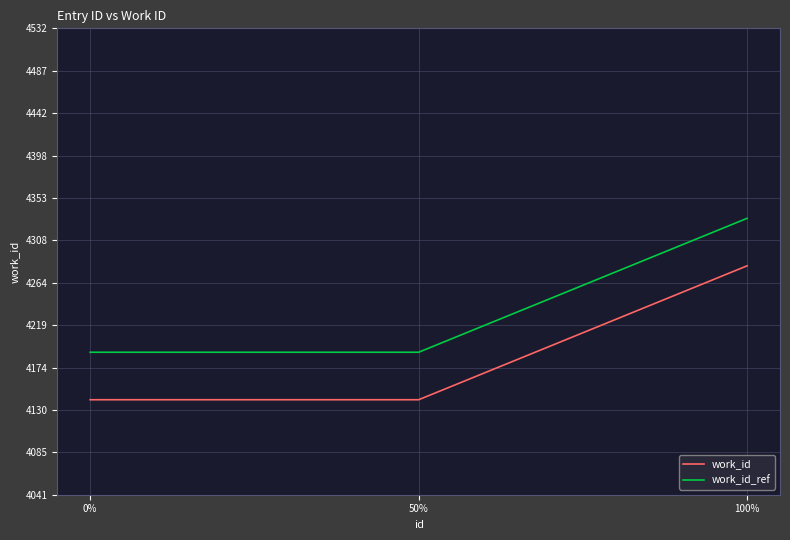

What value does the work_id_ref series have at 0%, to the nearest 50?

4200